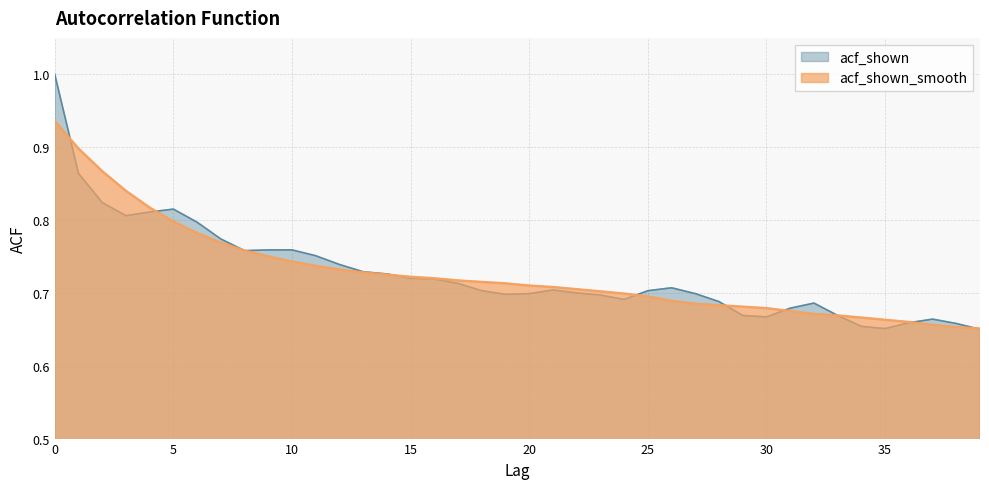

True or false: acf_shown and acf_shown_smooth cross at least once.

True